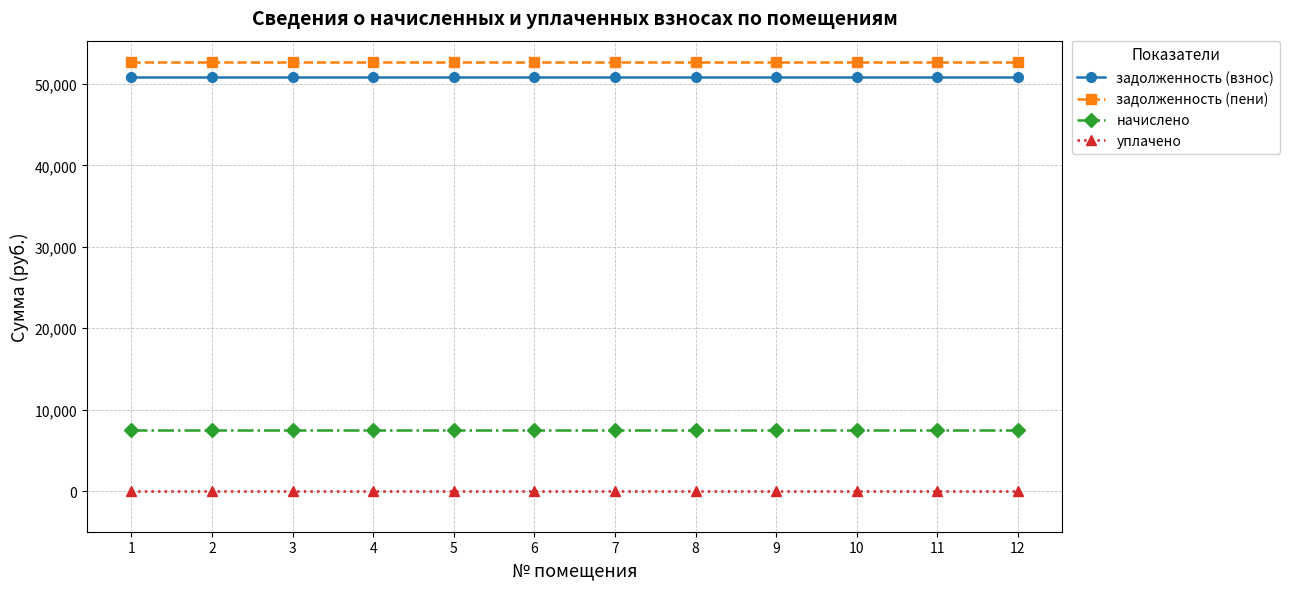

Reading left to right, extract all data points from this chart.

задолженность (взнос): 50820.5	50820.5	50820.5	50820.5	50820.5	50820.5	50820.5	50820.5	50820.5	50820.5	50820.5	50820.5
задолженность (пени): 52692.5	52692.5	52692.5	52692.5	52692.5	52692.5	52692.5	52692.5	52692.5	52692.5	52692.5	52692.5
начислено: 7488.0	7488.0	7488.0	7488.0	7488.0	7488.0	7488.0	7488.0	7488.0	7488.0	7488.0	7488.0
уплачено: 0.0	0.0	0.0	0.0	0.0	0.0	0.0	0.0	0.0	0.0	0.0	0.0